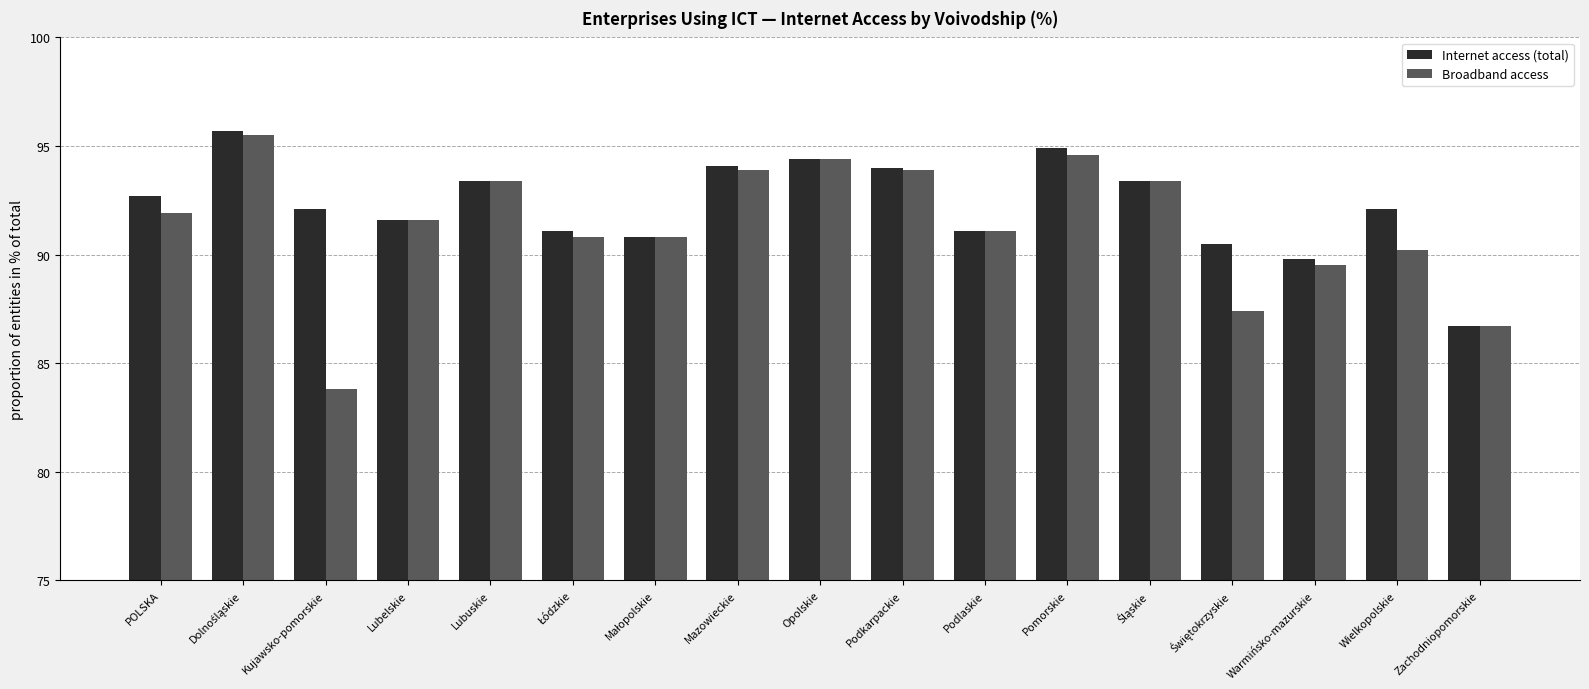

Rank the series by their average value, from lowest to highest.

Broadband access, Internet access (total)